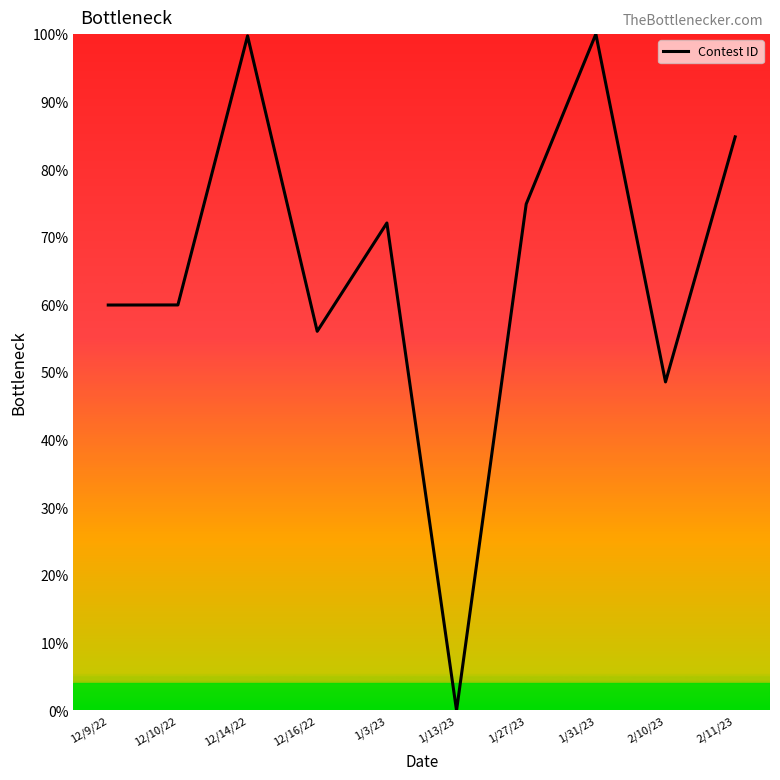

Where is the data nearest to the value 50?

2/10/23